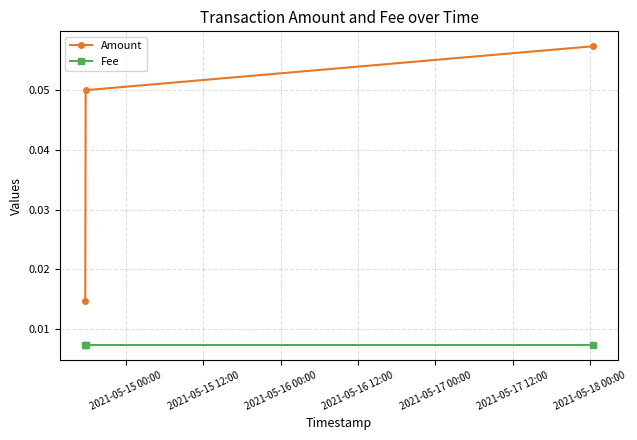

Which series has the largest range (max minus min)?

Amount